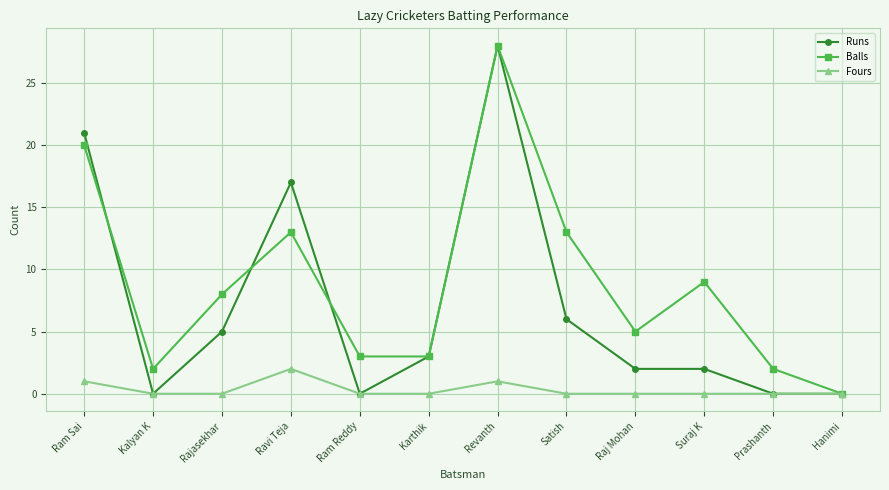

Reading right to left, what are all the values shown in this chart?

Runs: 0	0	2	2	6	28	3	0	17	5	0	21
Balls: 0	2	9	5	13	28	3	3	13	8	2	20
Fours: 0	0	0	0	0	1	0	0	2	0	0	1